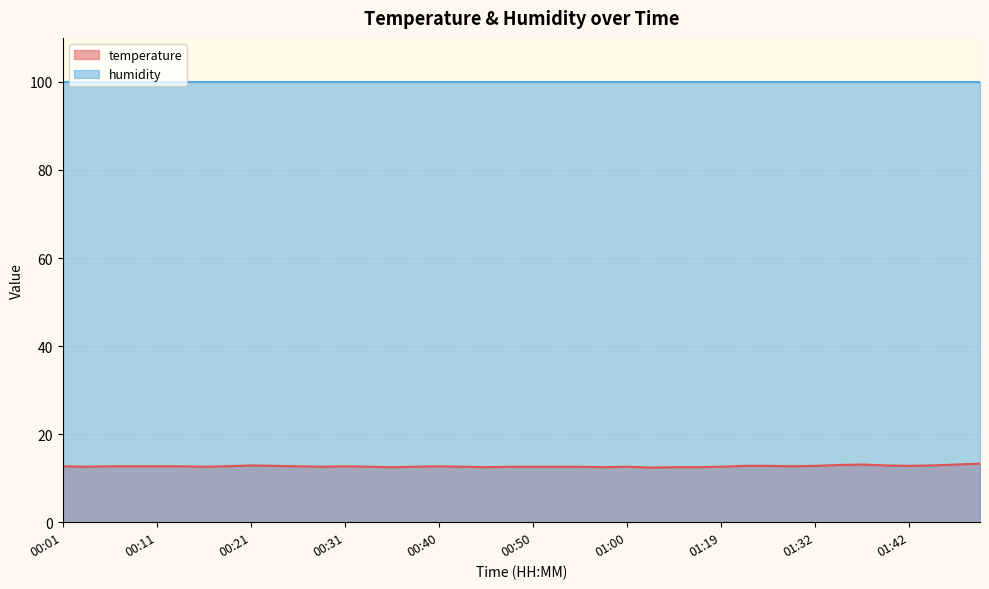

True or false: there are more than 2 points higher than both neighbors.

True